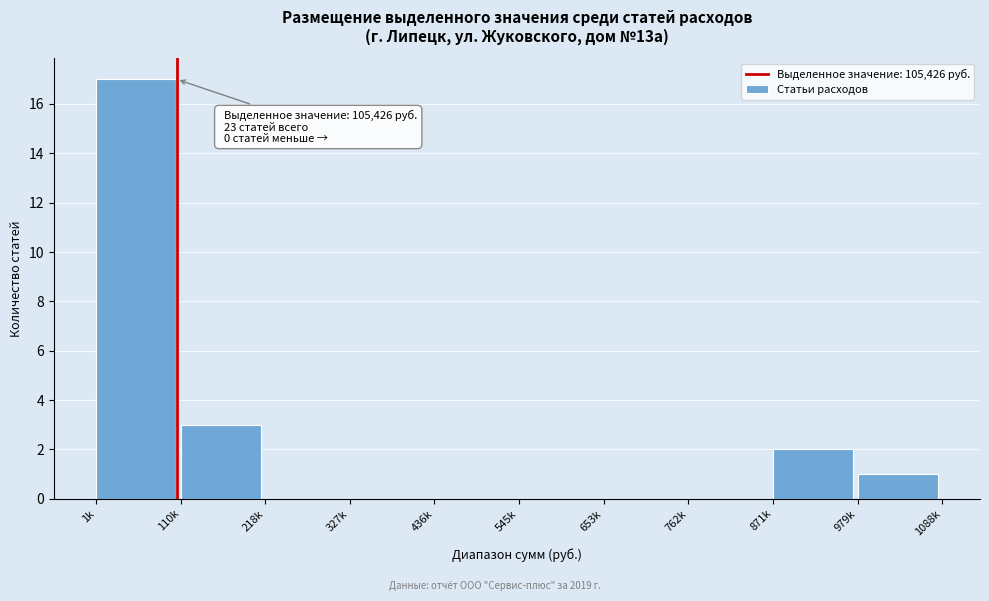

Reading right to left, list all the values displayed in this chart.

979k=1	871k=2	762k=0	653k=0	545k=0	436k=0	327k=0	218k=0	110k=3	1k=17